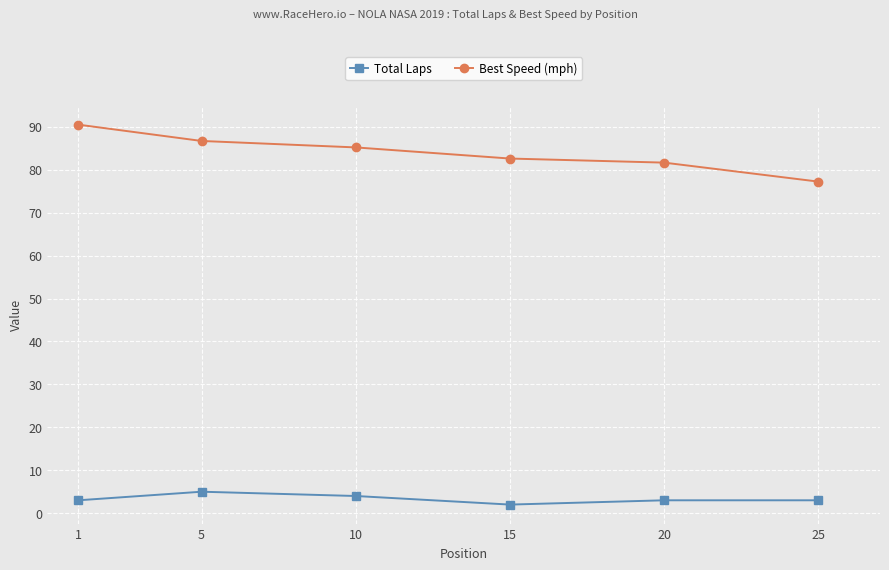

At which category does the chart reach its minimum across all series?

15